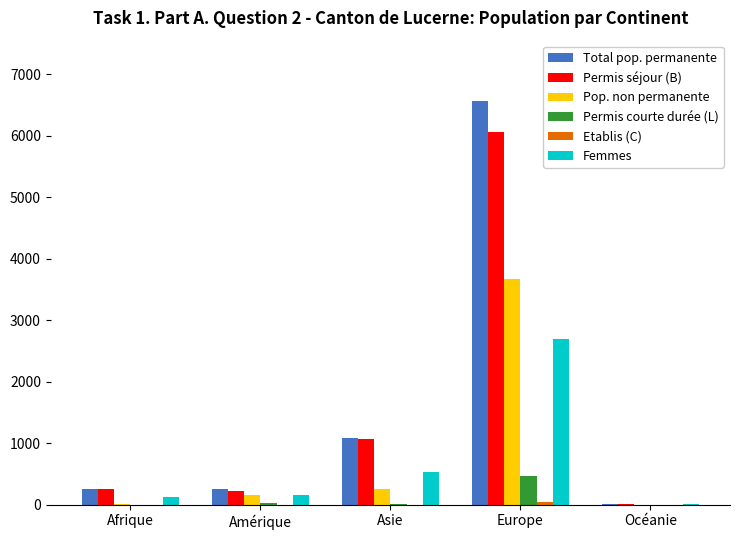

What is the sum of all Pop. non permanente values?

4104